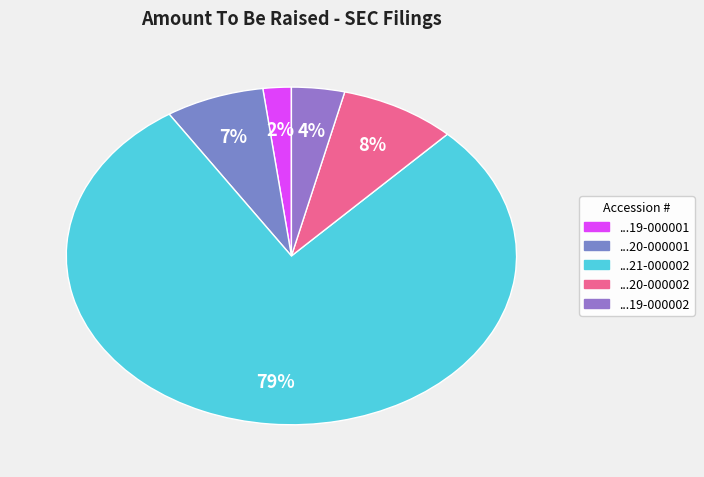

Count the number of slices in the pie.

5